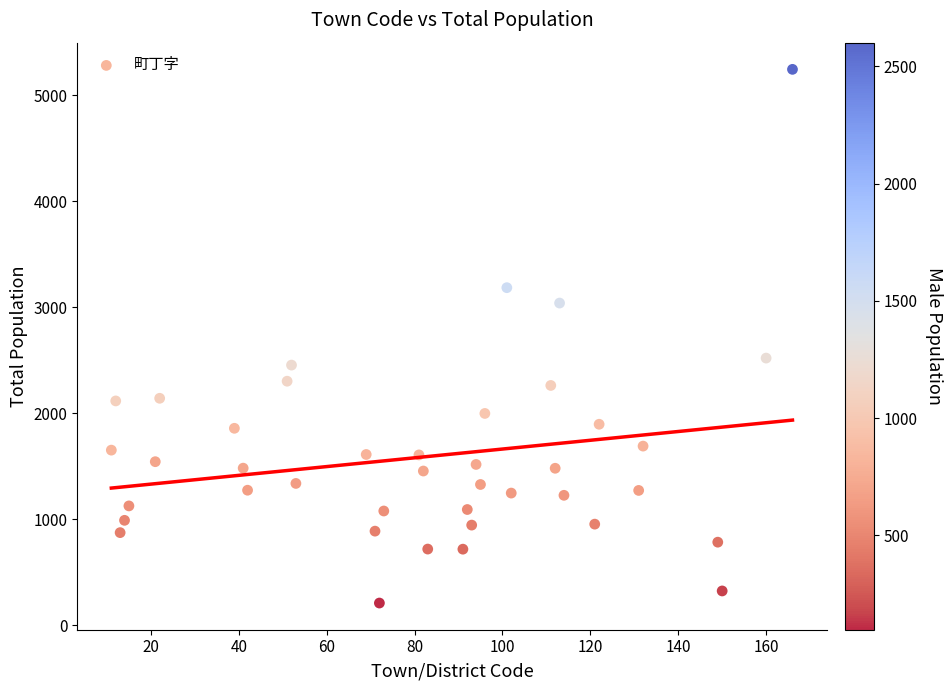

What is the range of X values (max minus min)?

155